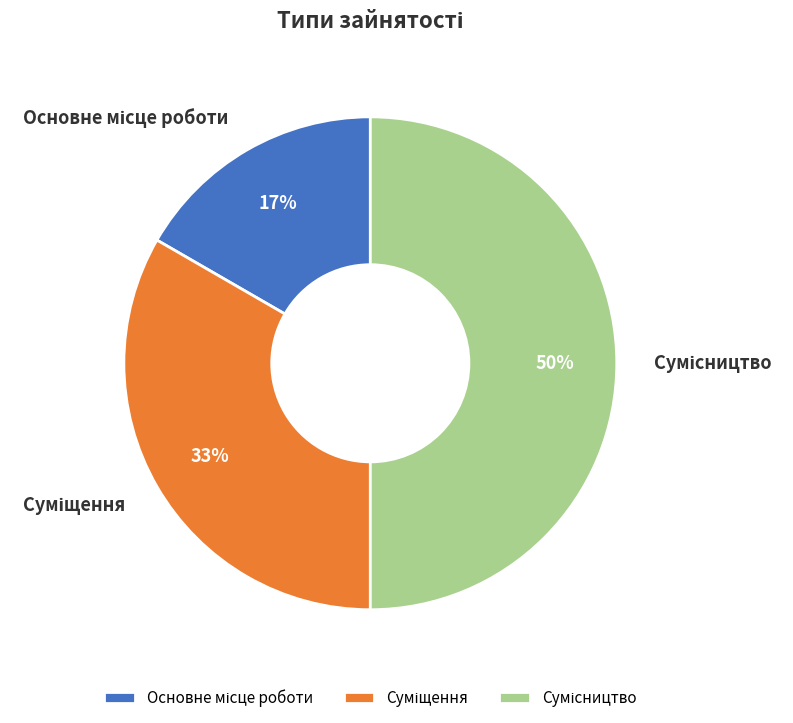

To the nearest percent, what is the difference between the largest and smallest slice percentages?

33%